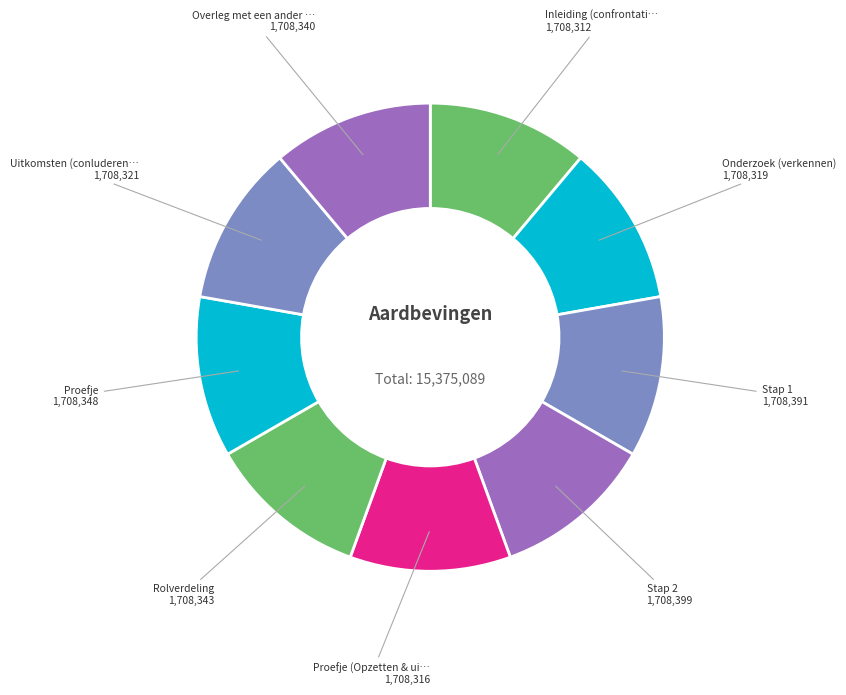

Which category has the smallest portion of the pie?

Inleiding (confrontatie)